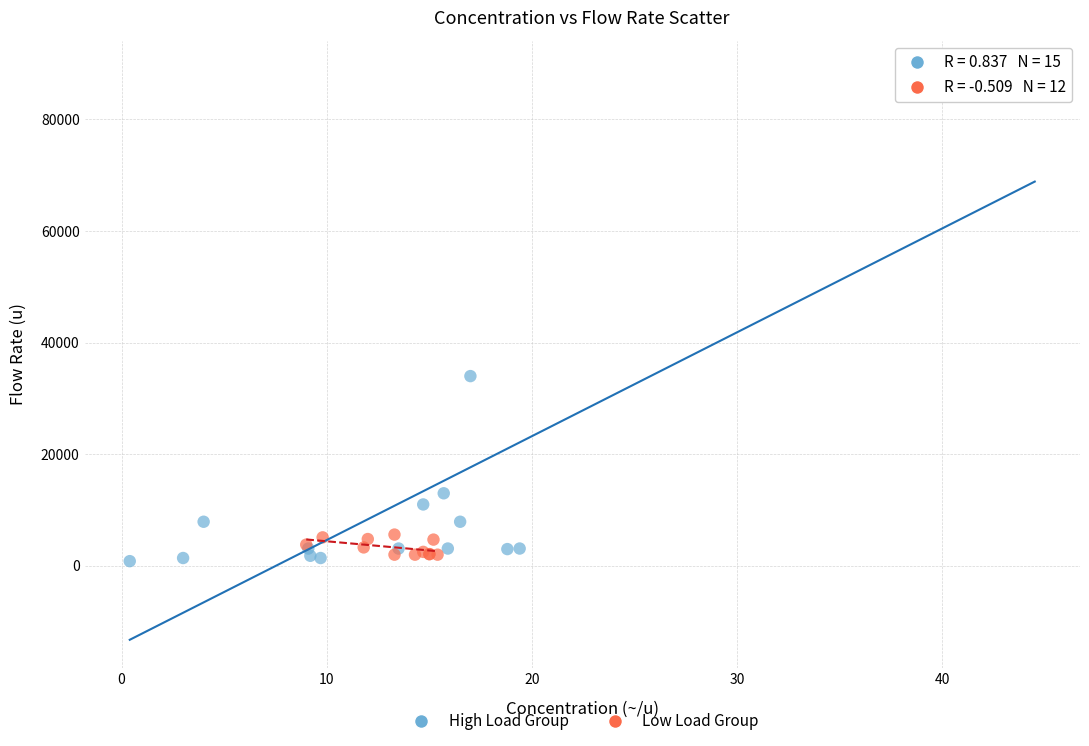

Which series has the largest Y range (max minus min)?

High Load Group